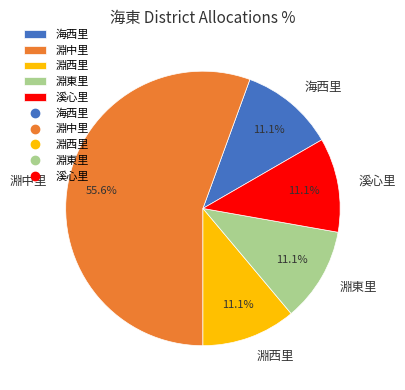

True or false: 淵中里 accounts for 44% of the total.

False